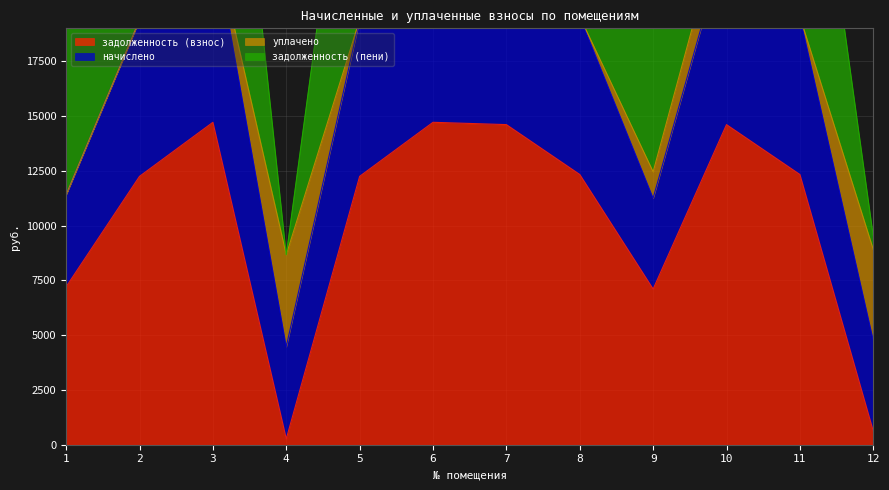

How many interior local valleys does the начислено series have?

2